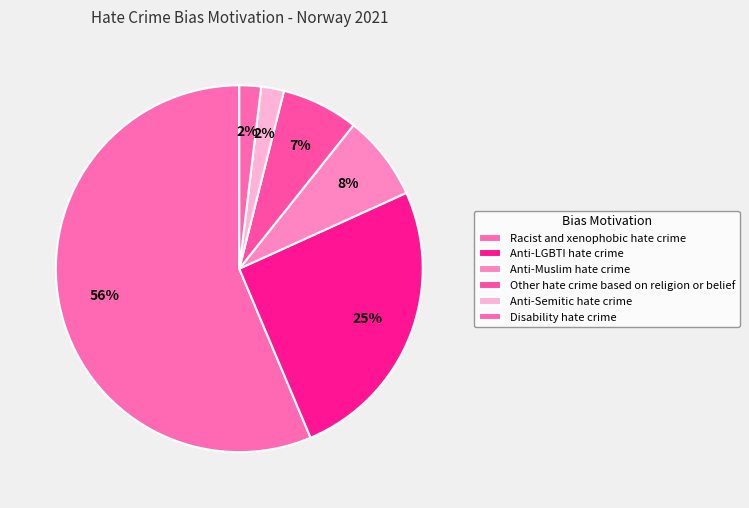

Which has a higher value, Racist and xenophobic hate crime or Anti-LGBTI hate crime?

Racist and xenophobic hate crime